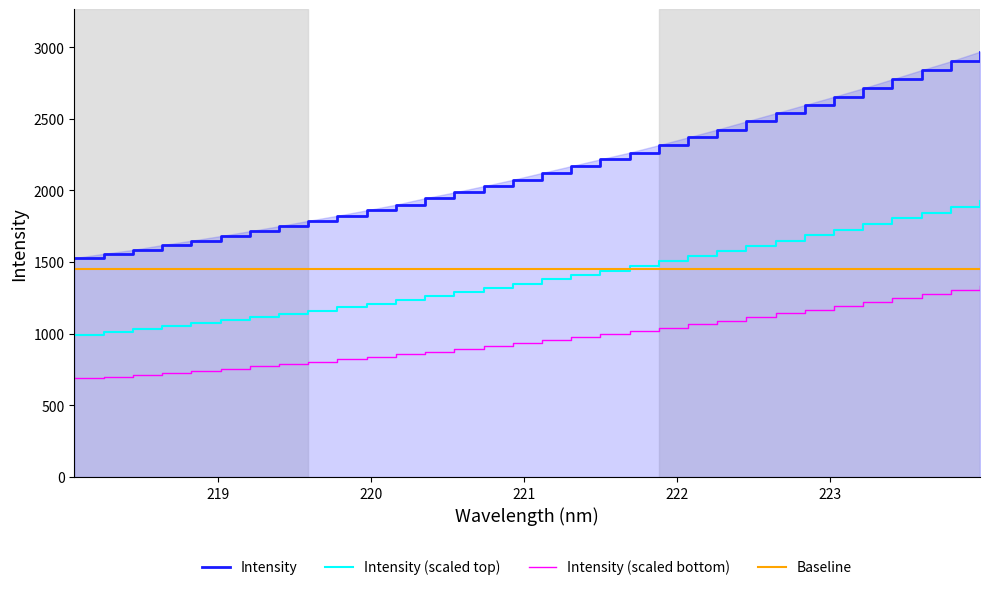

What is the lowest value of the Intensity (scaled top) series?

993.2